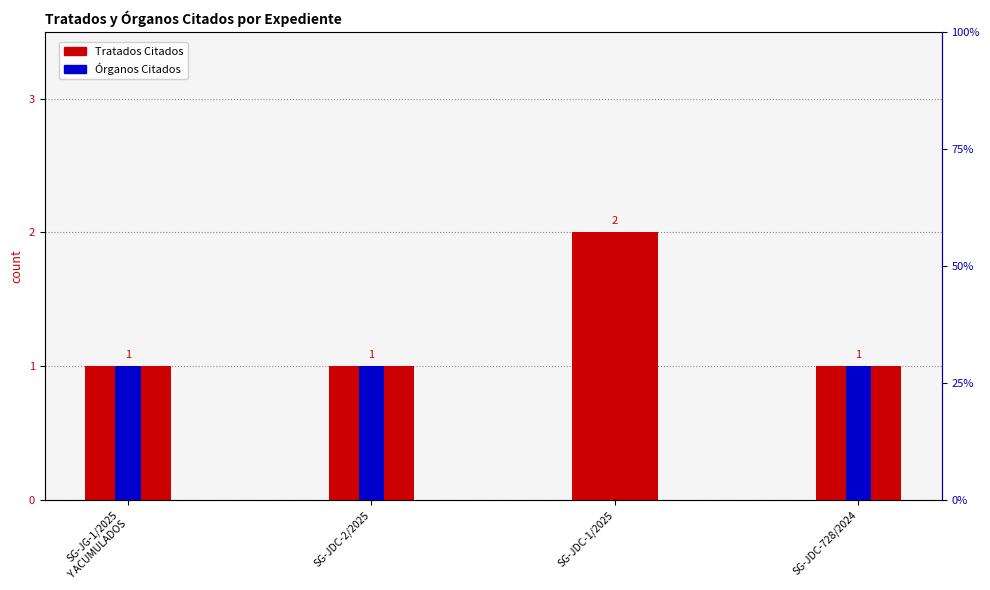

Reading right to left, what are all the values shown in this chart?

Tratados Citados: SG-JDC-728/2024=1	SG-JDC-1/2025=2	SG-JDC-2/2025=1	SG-JG-1/2025
Y ACUMULADOS=1
Órganos Citados: SG-JDC-728/2024=1	SG-JDC-1/2025=0	SG-JDC-2/2025=1	SG-JG-1/2025
Y ACUMULADOS=1